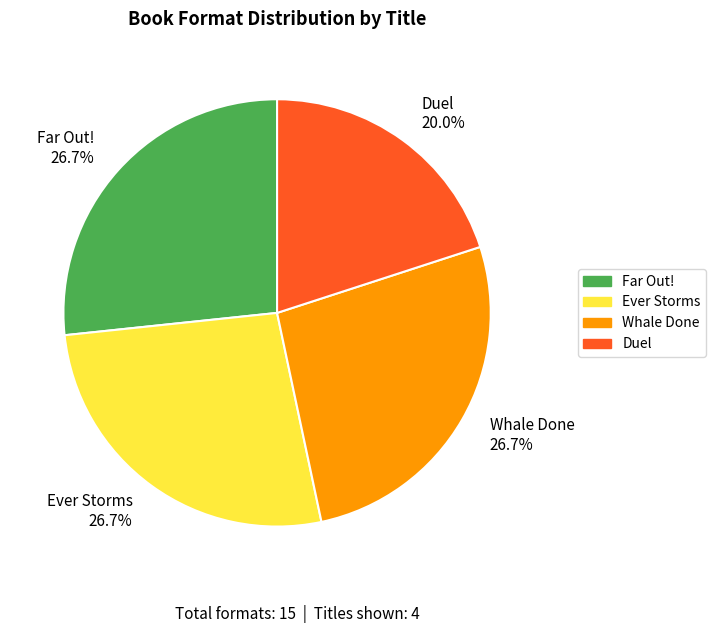

Which has a higher value, Duel or Whale Done?

Whale Done